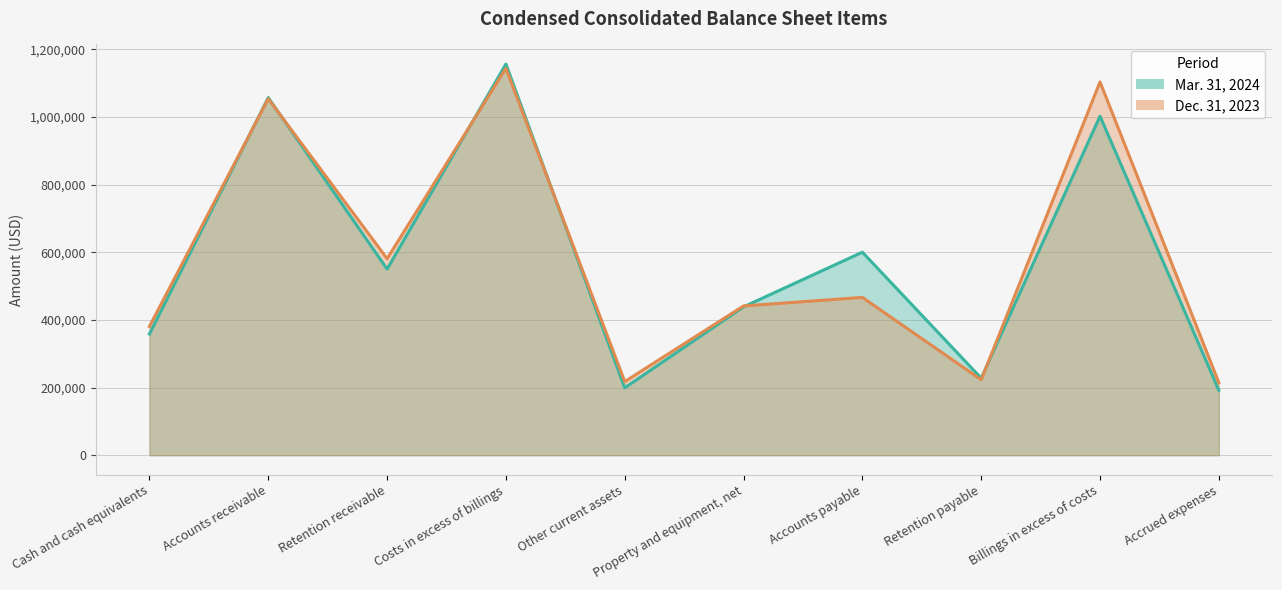

At how many categories does at least one series exceed 970655?

3